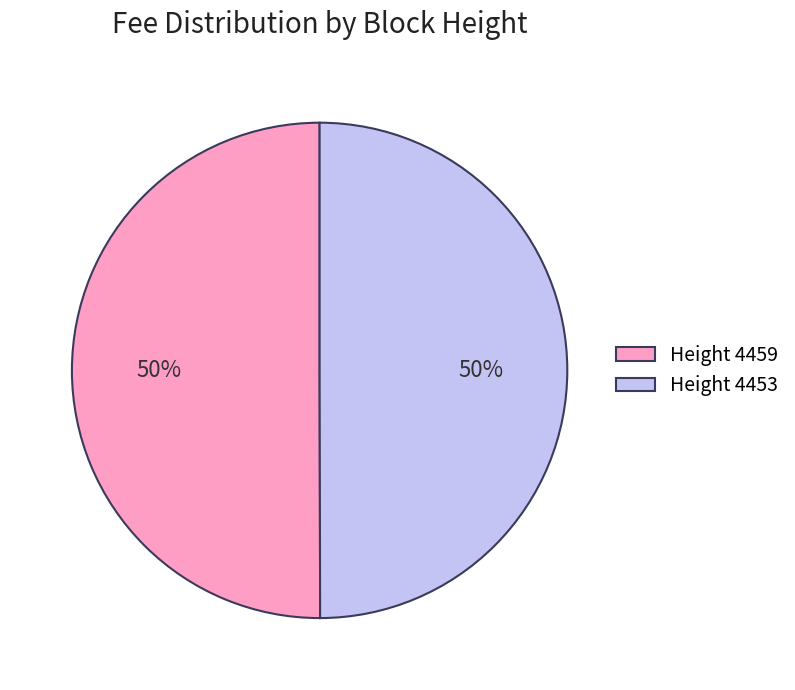

To the nearest percent, what is the combined percentage of Height 4453 and Height 4459?

100%